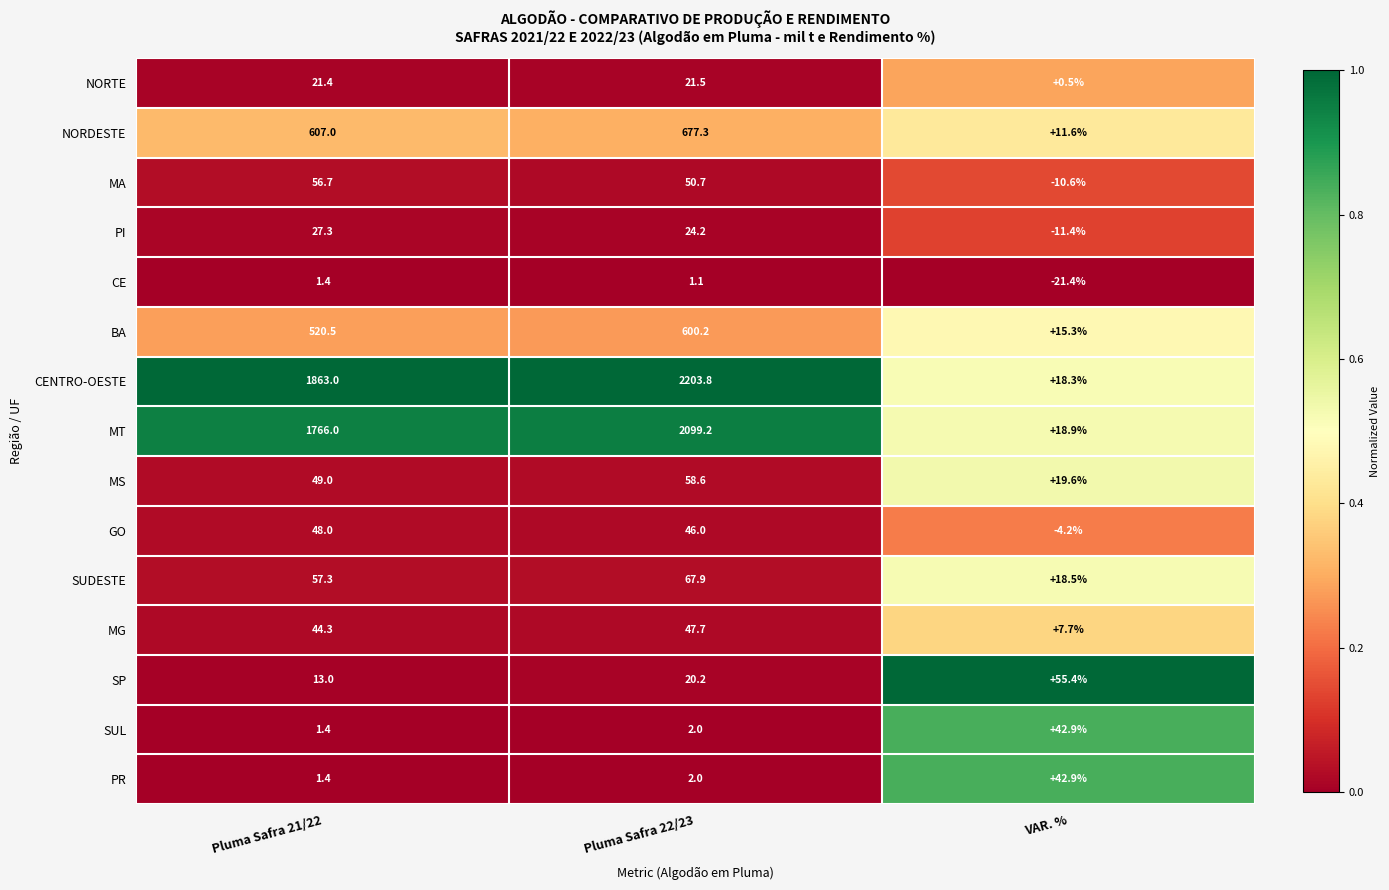

What value does the GO series have at Pluma Safra 21/22?

48.0